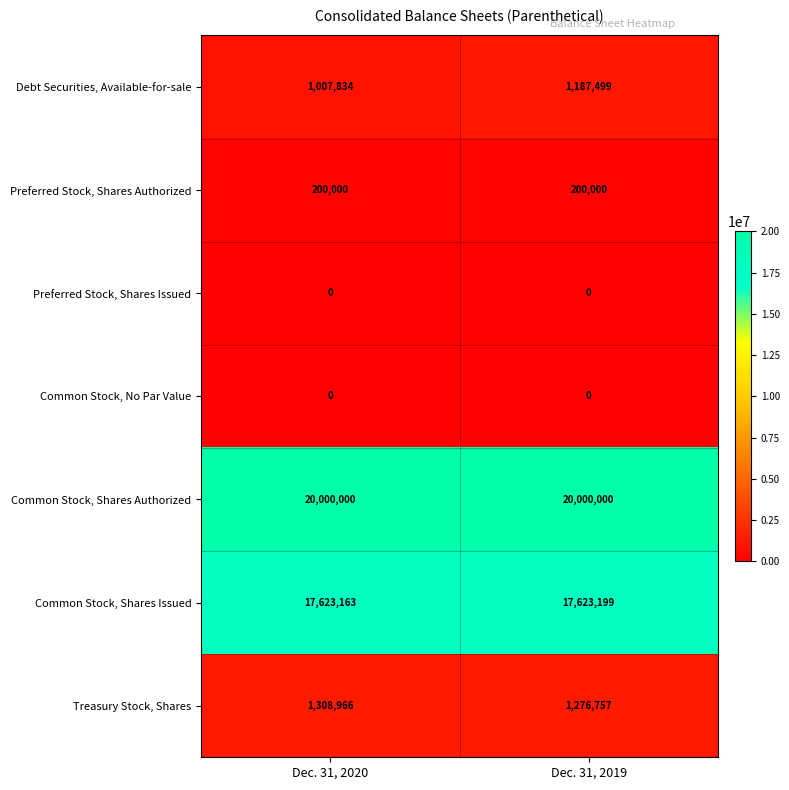

The value of Debt Securities, Available-for-sale at Dec. 31, 2019 is 1187499. True or false?

True